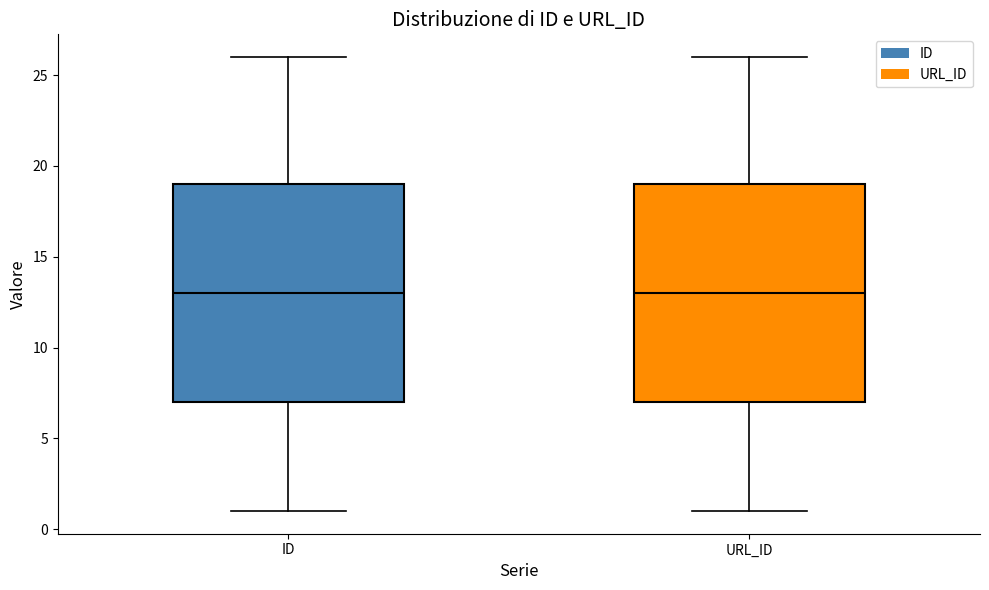

Reading left to right, transcribe this box plot: for each box, give where its median line is, the range the box spans, and where its two whiskers end, as read against the y-axis. The values are not printed on the chart, so give them approximately, as read against the axis.

ID: median 13, box 7 to 19, whiskers 1 to 26
URL_ID: median 13, box 7 to 19, whiskers 1 to 26